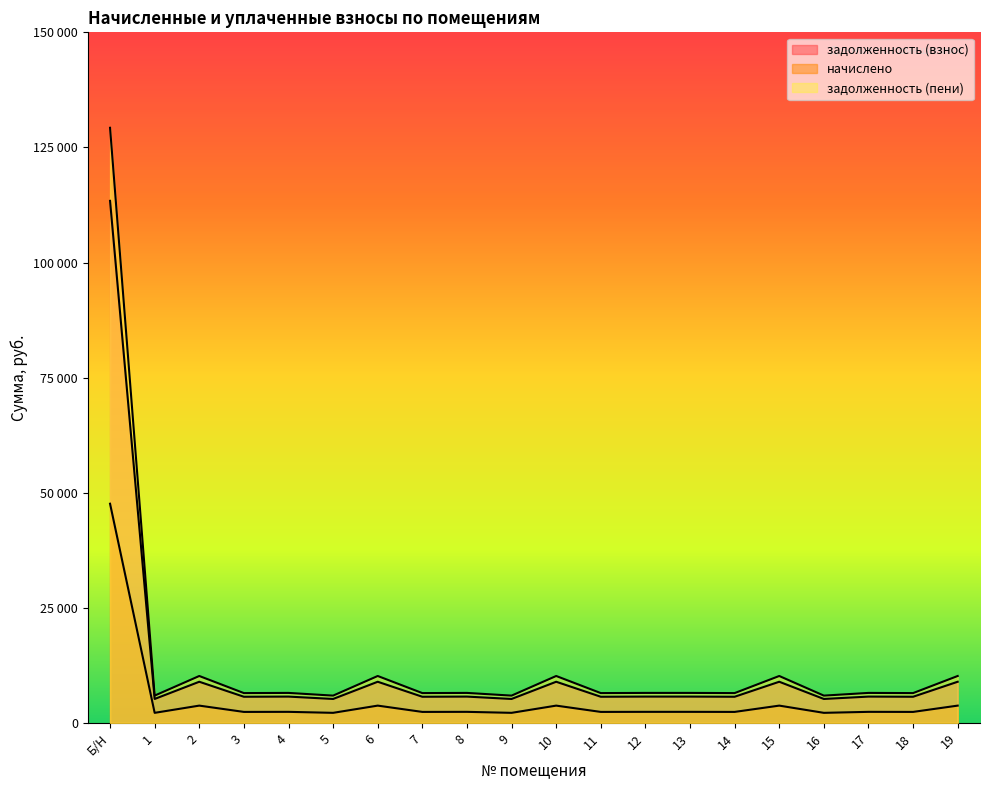

True or false: задолженность (взнос) and начислено intersect in this chart.

False